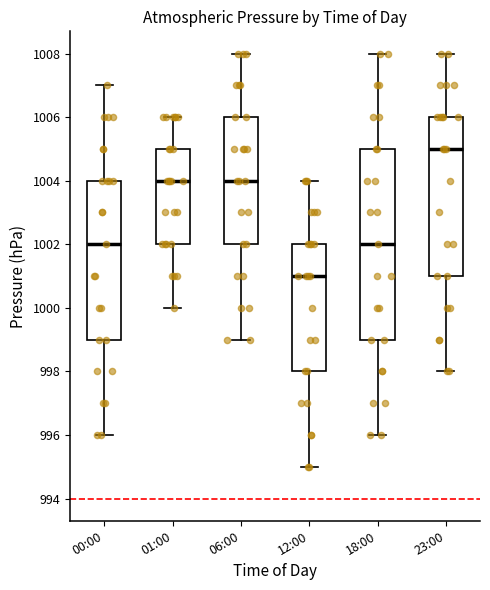

Reading left to right, transcribe this box plot: for each box, give where its median line is, the range the box spans, and where its two whiskers end, as read against the y-axis. The values are not printed on the chart, so give them approximately, as read against the axis.

00:00: median 1002, box 999 to 1004, whiskers 996 to 1007
01:00: median 1004, box 1002 to 1005, whiskers 1000 to 1006
06:00: median 1004, box 1002 to 1006, whiskers 999 to 1008
12:00: median 1001, box 998 to 1002, whiskers 995 to 1004
18:00: median 1002, box 999 to 1005, whiskers 996 to 1008
23:00: median 1005, box 1001 to 1006, whiskers 998 to 1008